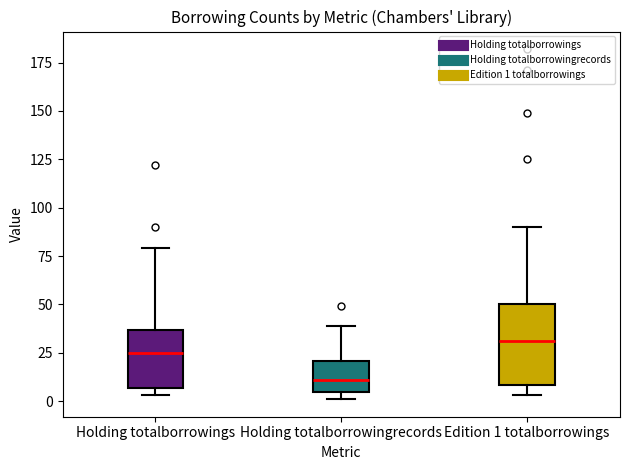

Reading left to right, read every box against the y-axis: the position of its median line, the range the box covers, and the ends of its whiskers. The values are not printed on the chart, so give them approximately, as read against the axis.

Holding totalborrowings: median 25, box 5 to 35, whiskers 5 (just below the box's lower edge) to 80
Holding totalborrowingrecords: median 10, box 5 to 20, whiskers 0 to 40
Edition 1 totalborrowings: median 30, box 10 to 50, whiskers 5 to 90